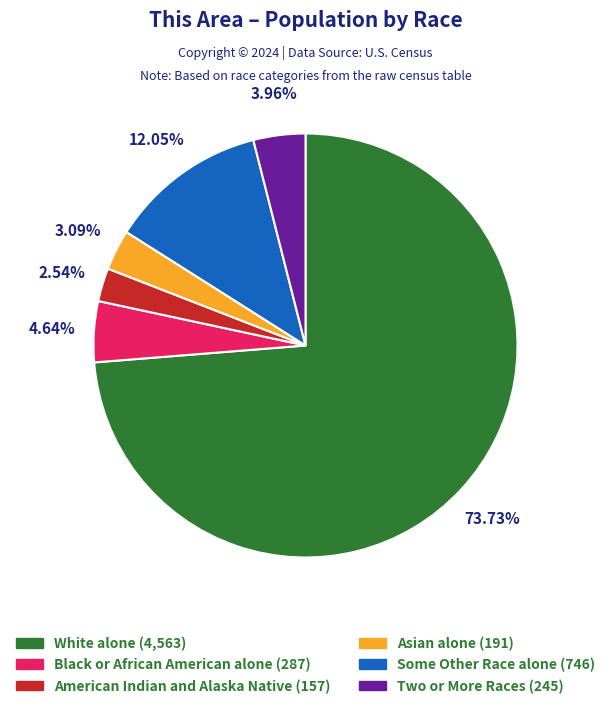

Which slice is the largest?

White alone